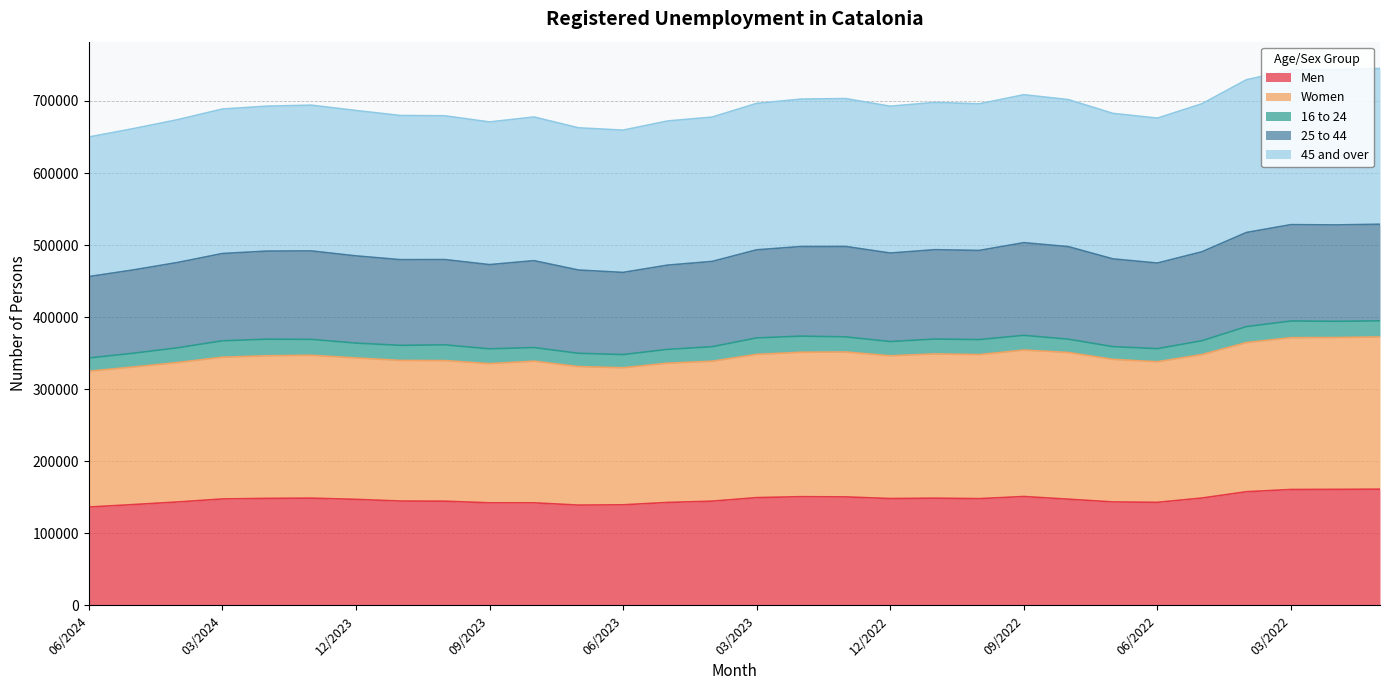

At how many categories does at least one series exceed 455927?

30